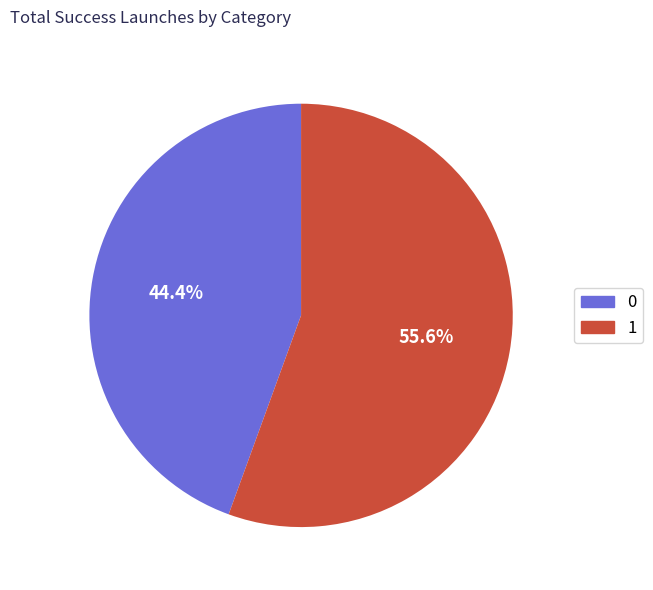

Count the number of slices in the pie.

2